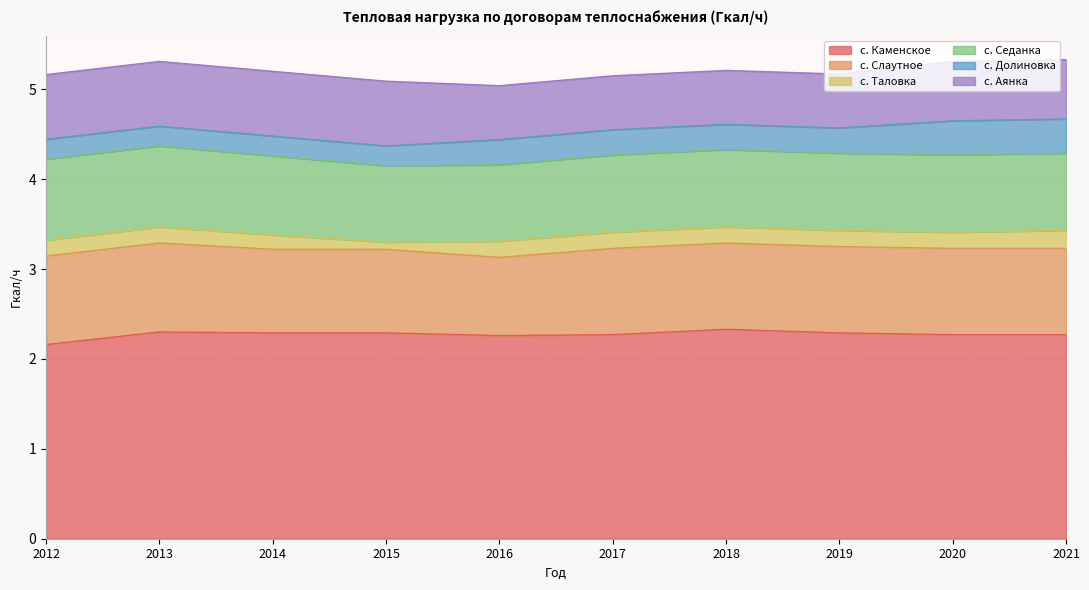

True or false: с. Седанка has more than 1 points higher than both neighbors.

False